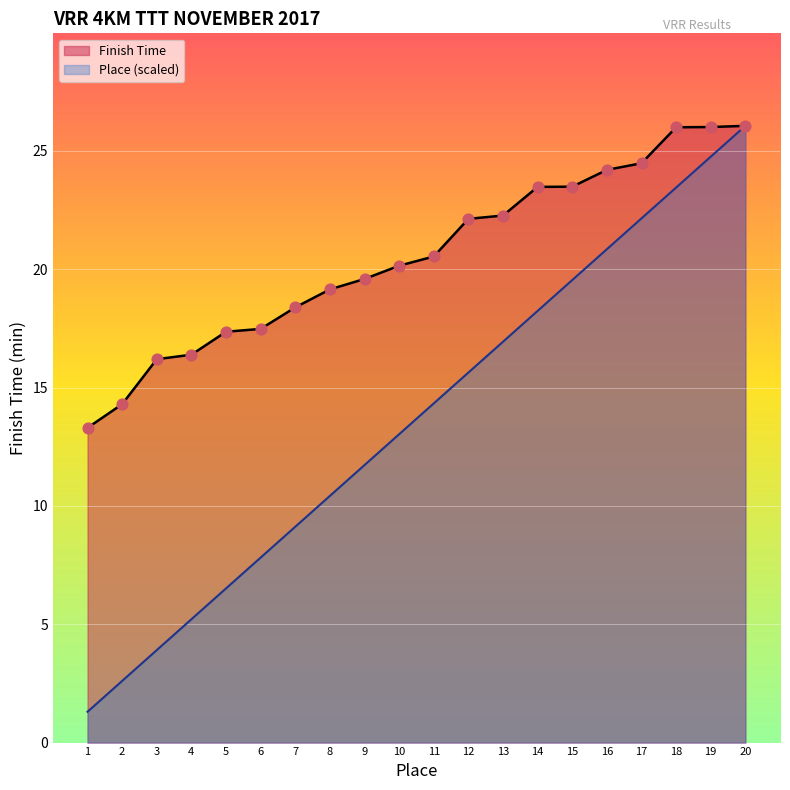

What is the total value across all series at 11?

34.9